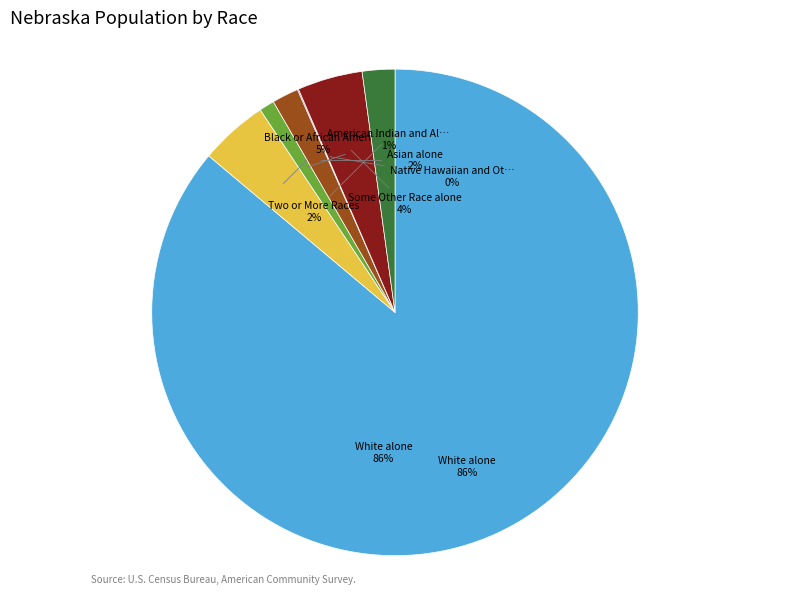

To the nearest percent, what portion does White alone represent?

86%